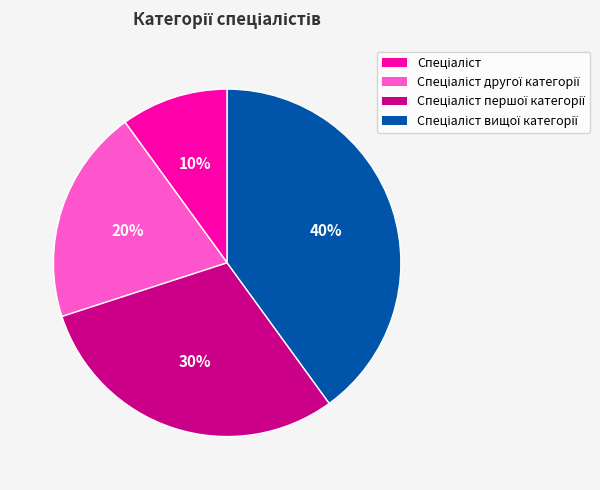

To the nearest percent, what is the difference between the largest and smallest slice percentages?

30%